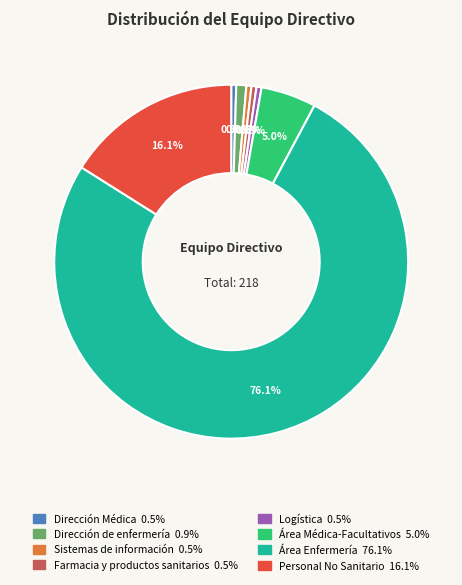

How many slices are in this pie chart?

8